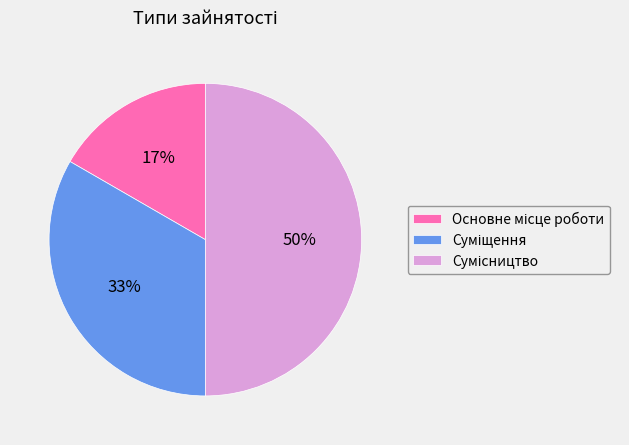

To the nearest percent, what is the difference between the largest and smallest slice percentages?

33%